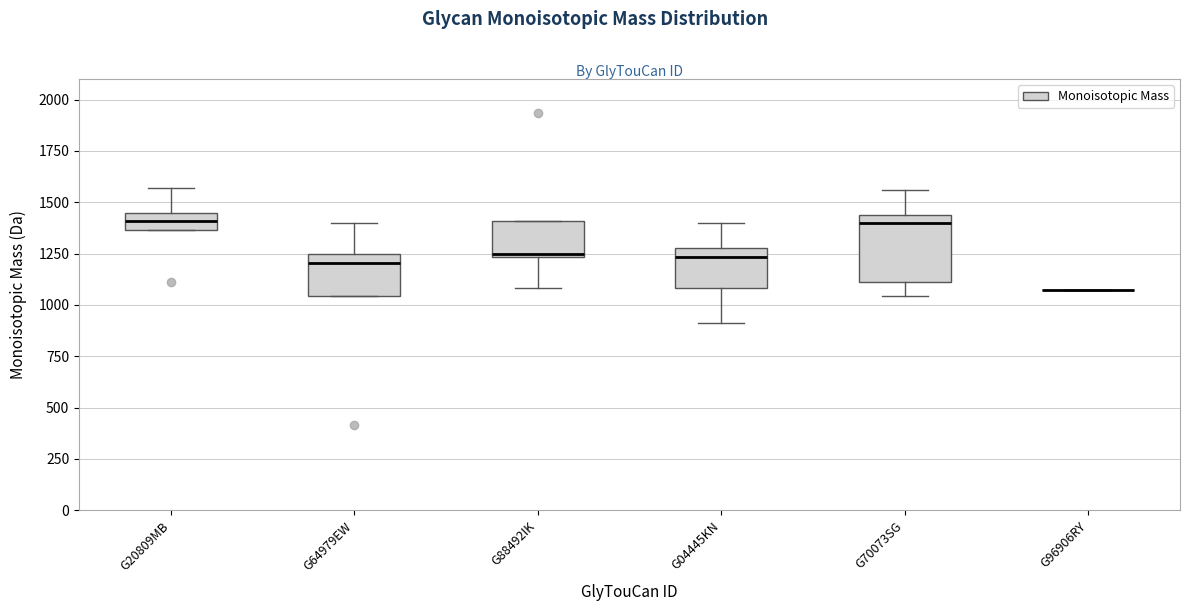

Reading left to right, read every box against the y-axis: the position of its median line, the range the box covers, and the ends of its whiskers. The values are not printed on the chart, so give them approximately, as read against the axis.

G20809MB: median 1400, box 1350 to 1450, whiskers 1350 to 1550
G64979EW: median 1200, box 1050 to 1250, whiskers 1050 to 1400
G88492IK: median 1250, box 1250 to 1400, whiskers 1100 to 1400
G04445KN: median 1250, box 1100 to 1300, whiskers 900 to 1400
G70073SG: median 1400, box 1100 to 1450, whiskers 1050 to 1550
G96906RY: box collapsed to a line at 1050, whiskers 1050 to 1050